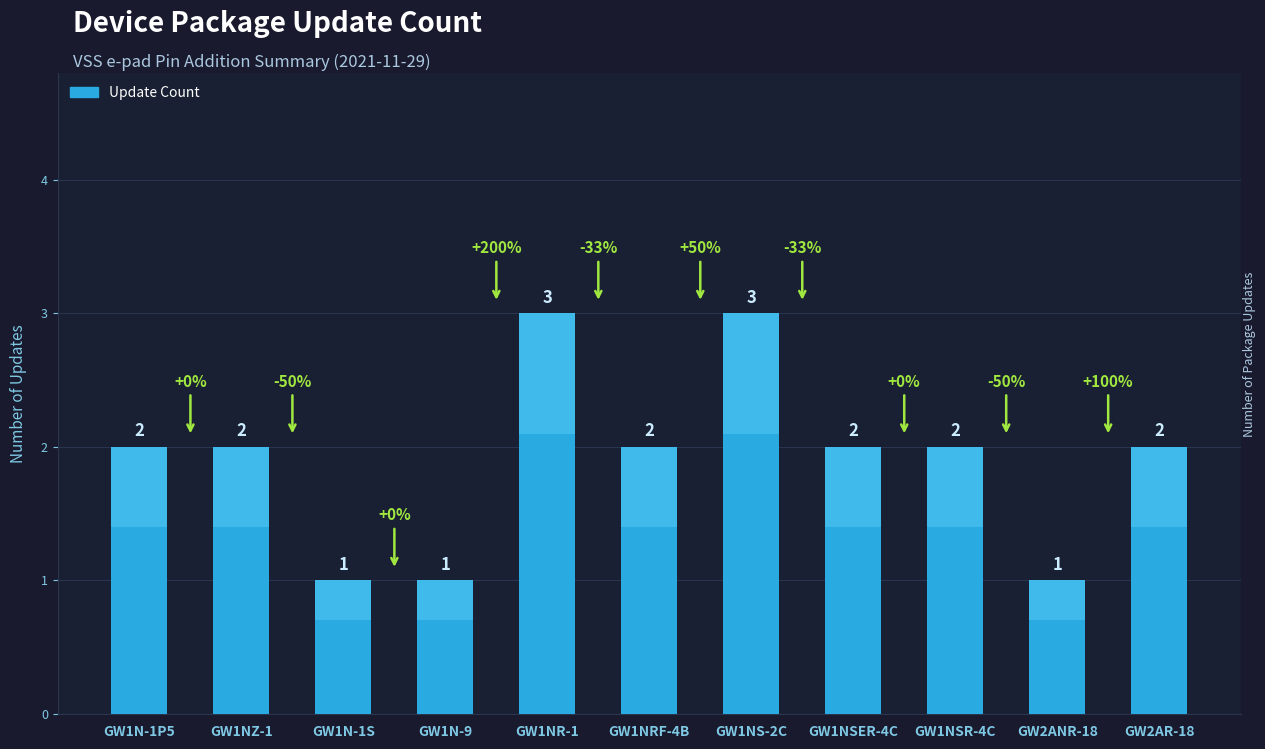

What is the label of the 9th bar from the left?

GW1NSR-4C